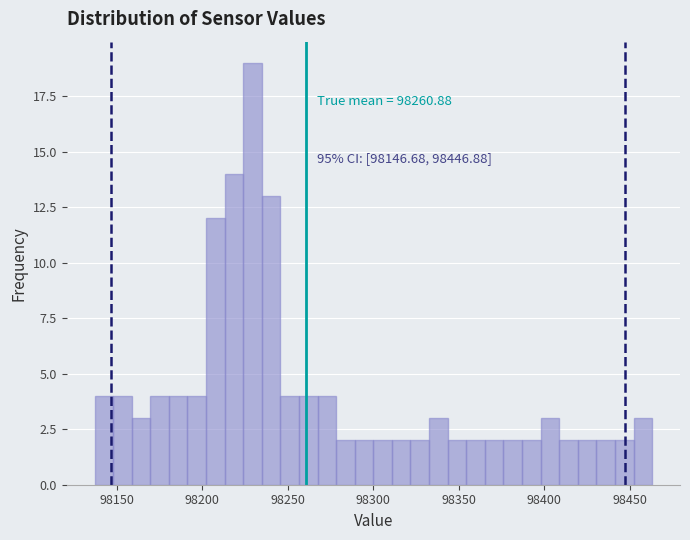

Read against the x-axis, roughly where is the centre of the tallest bar?

98230